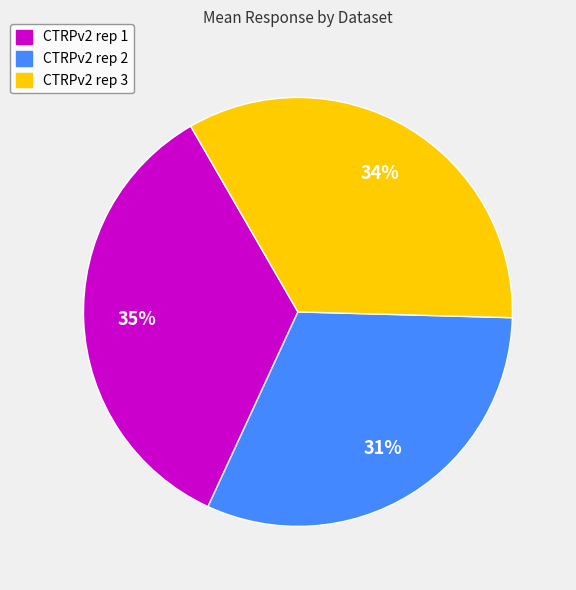

Rank the categories by value from highest to lowest.

CTRPv2 rep 1, CTRPv2 rep 3, CTRPv2 rep 2